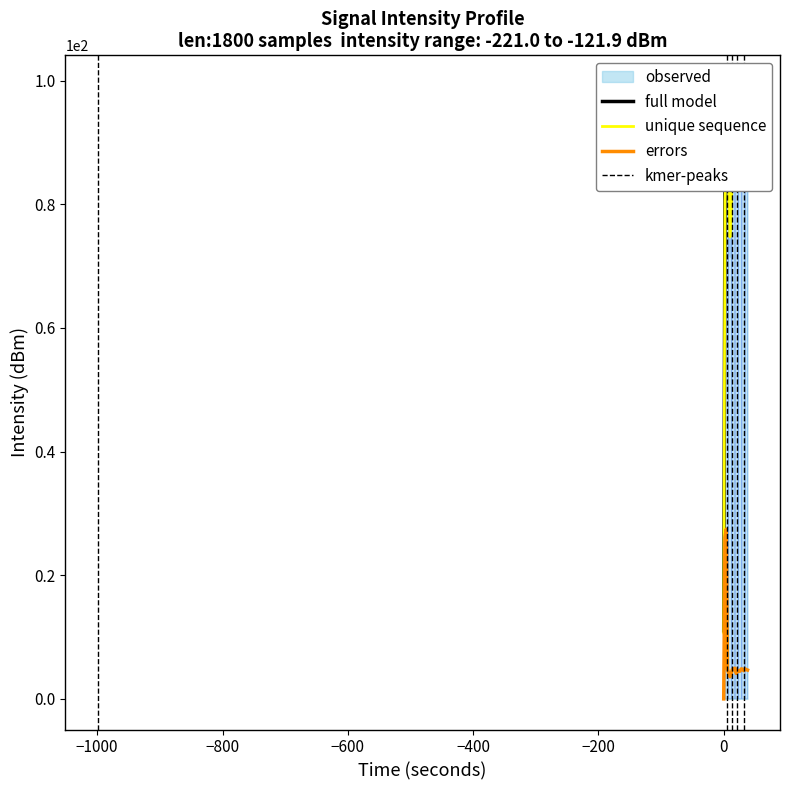

What is the maximum value for errors?

27.4